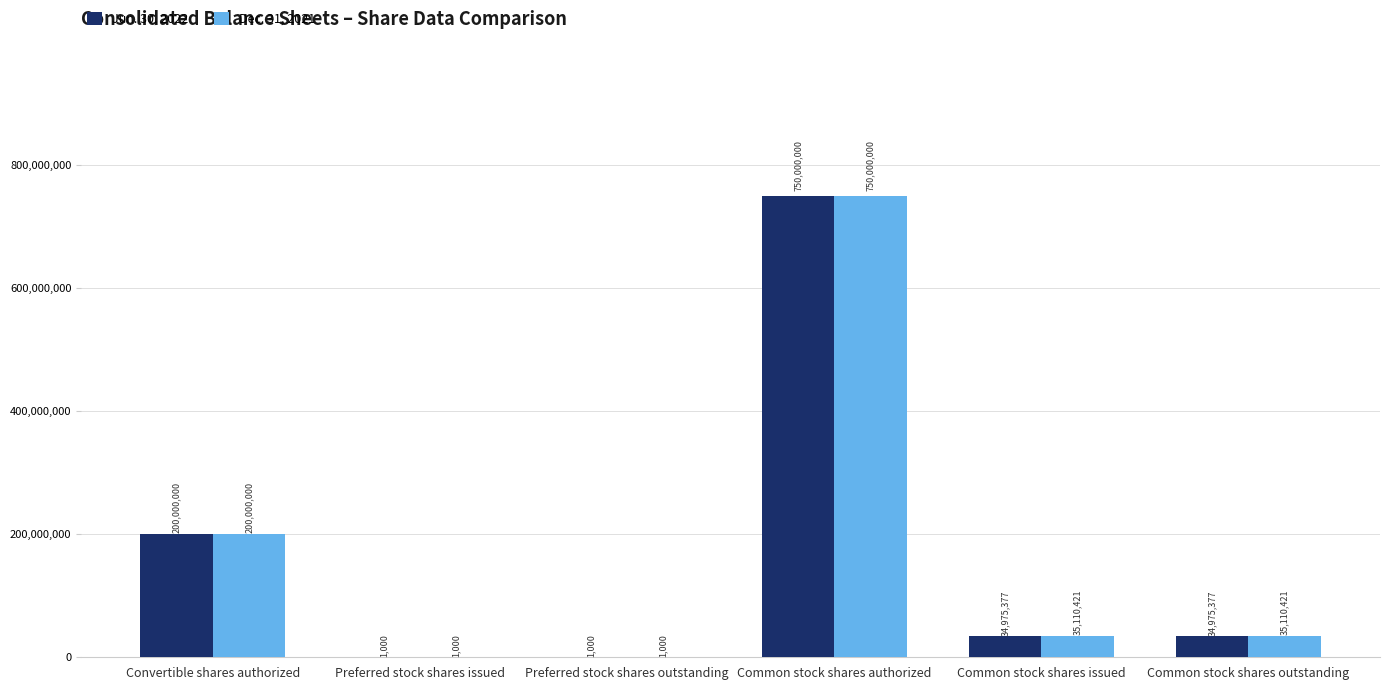

What is the maximum value shown in the chart?

750000000